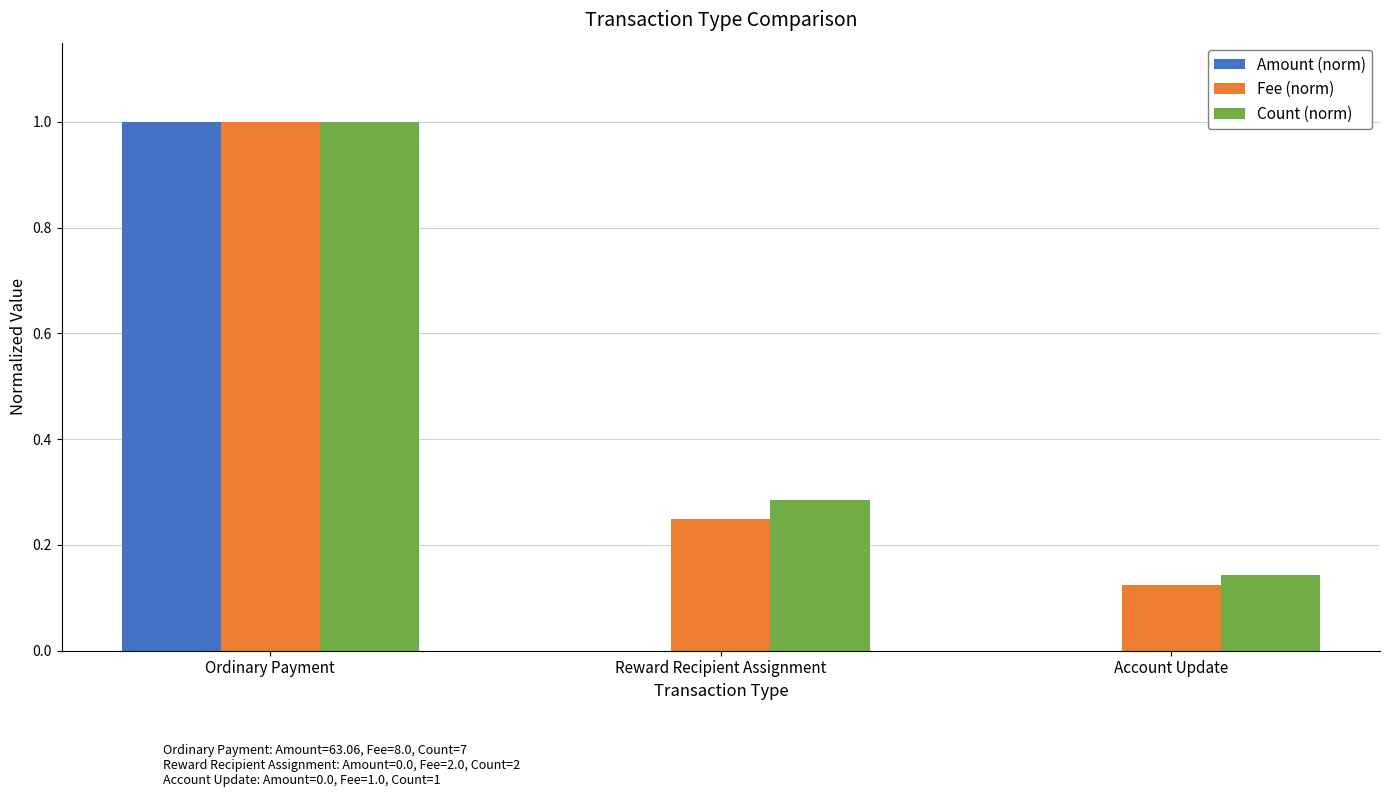

At which category is the sum across all series the highest?

Ordinary Payment